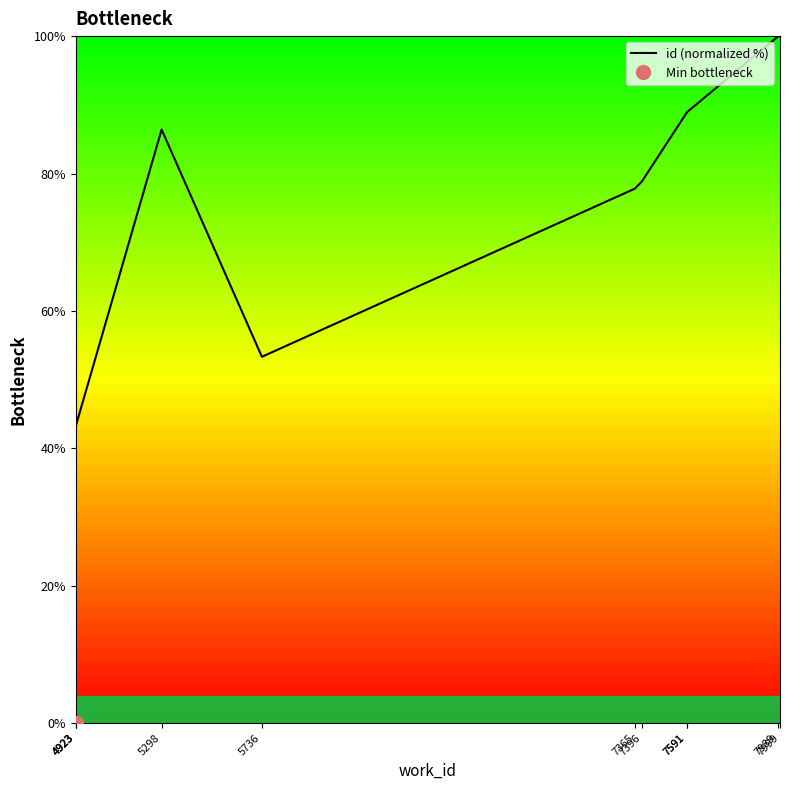

At which category does the data reach its first local peak?

5298